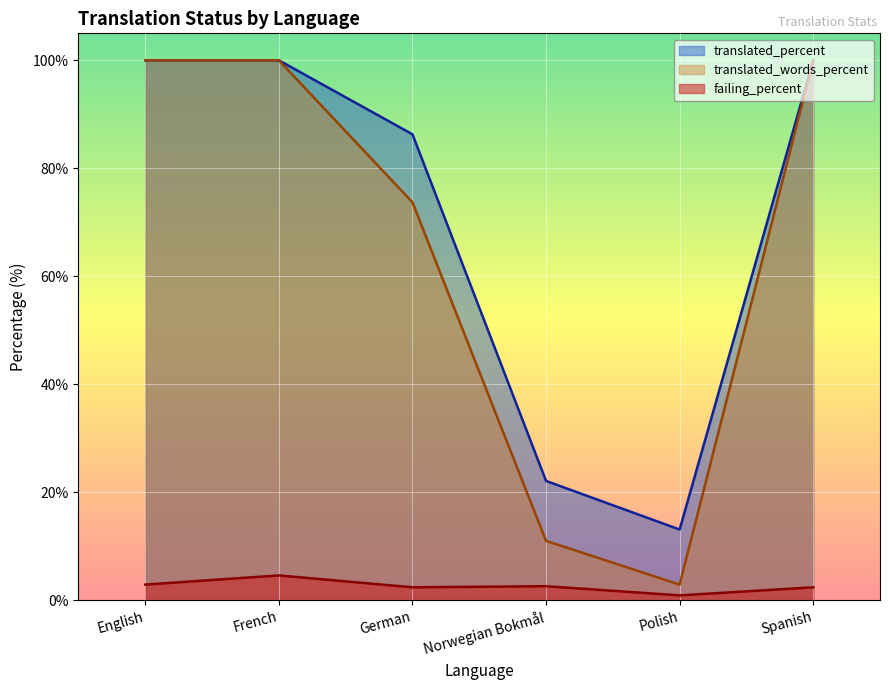

What is the difference between the highest and lowest values at French?

95.4